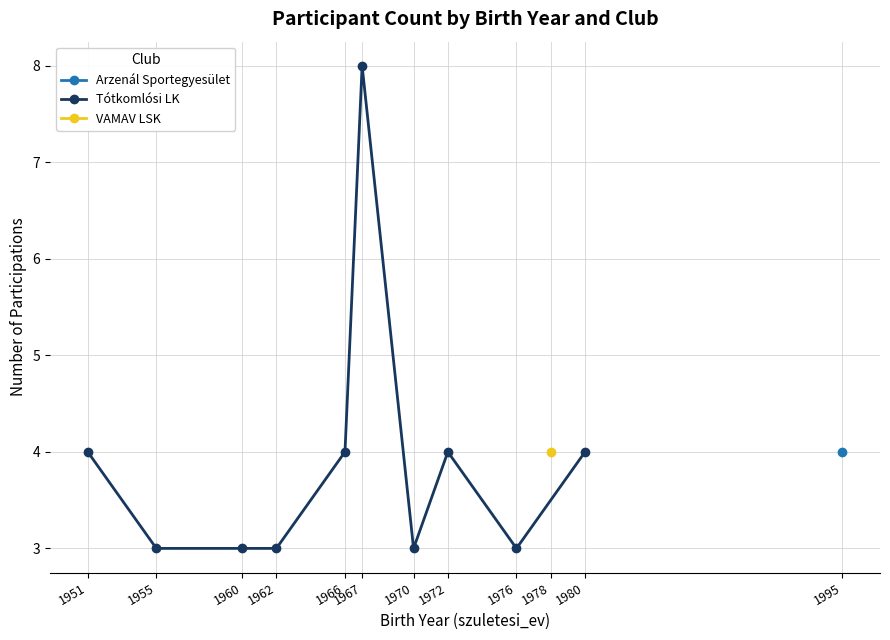

What is the value of the Tótkomlósi LK point at the 7th from the left?

3